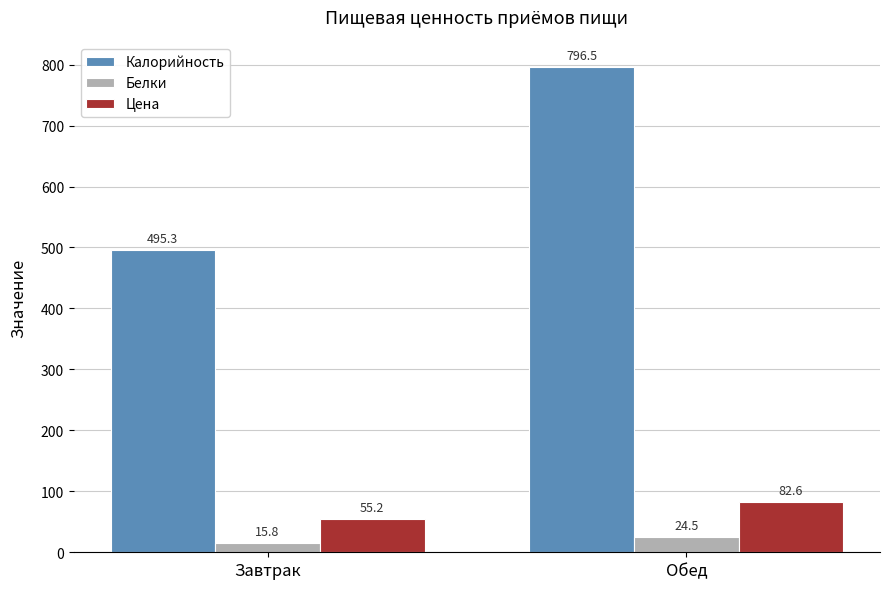

Where does the Белки series first go above 24?

Обед